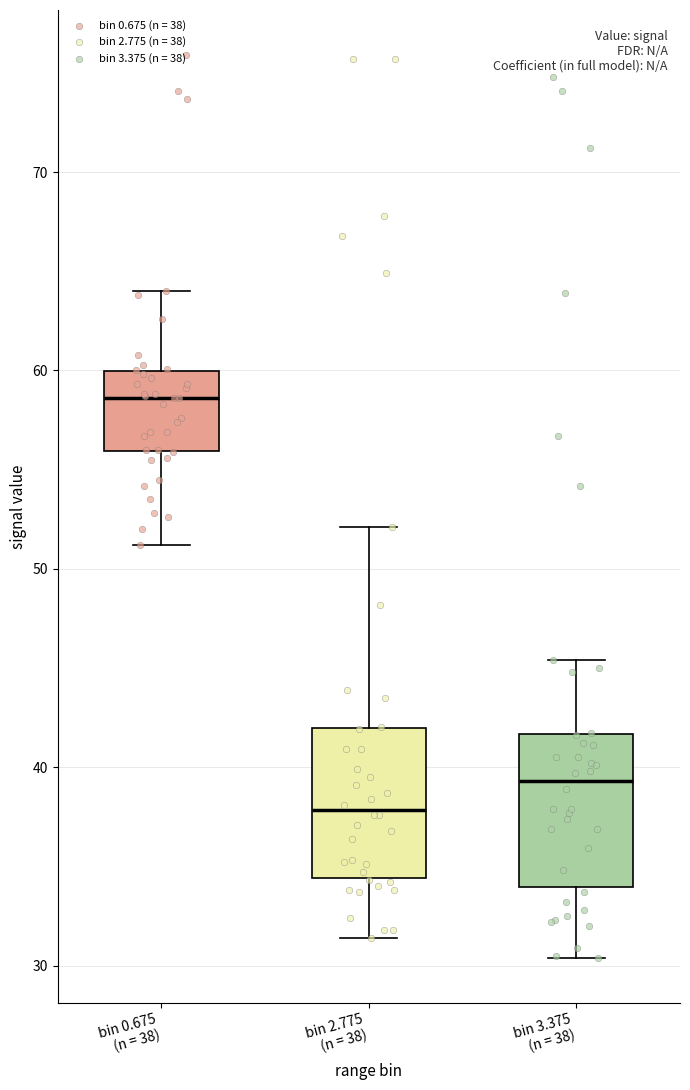

Which box has the highest median line?

bin 0.675 (n = 38)